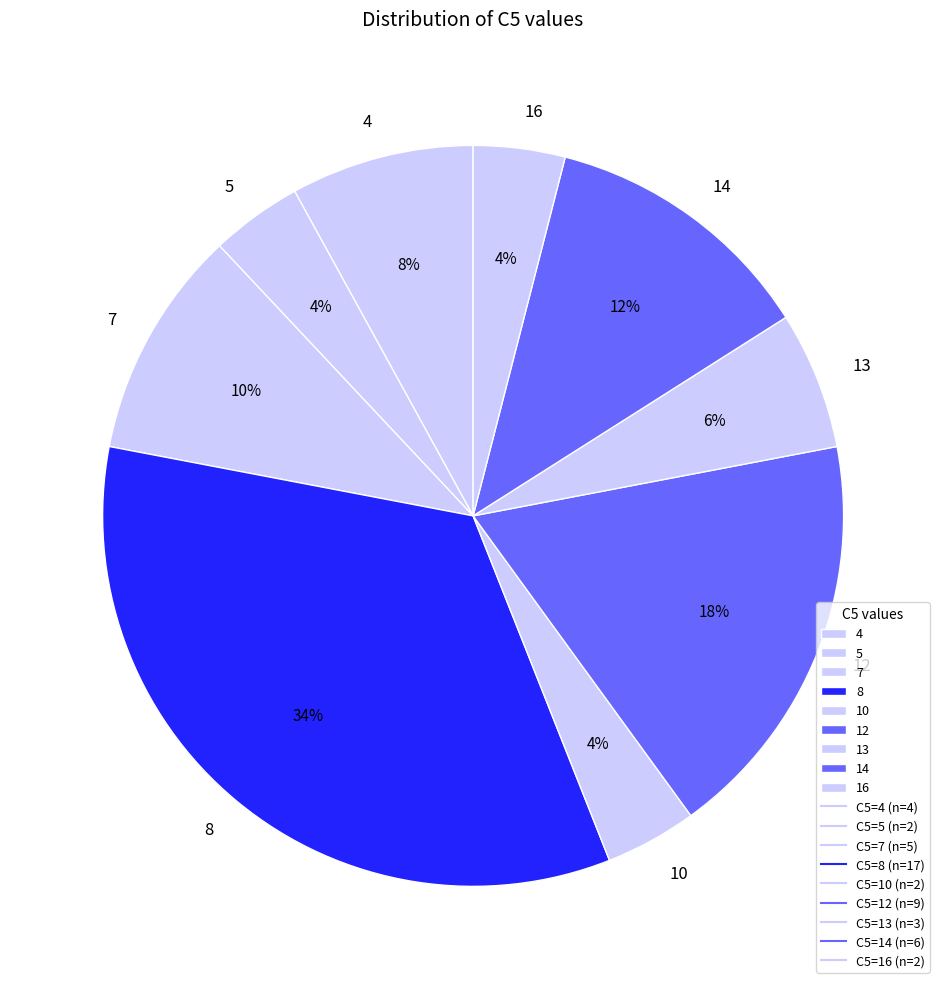

Which category has the biggest portion of the pie?

8